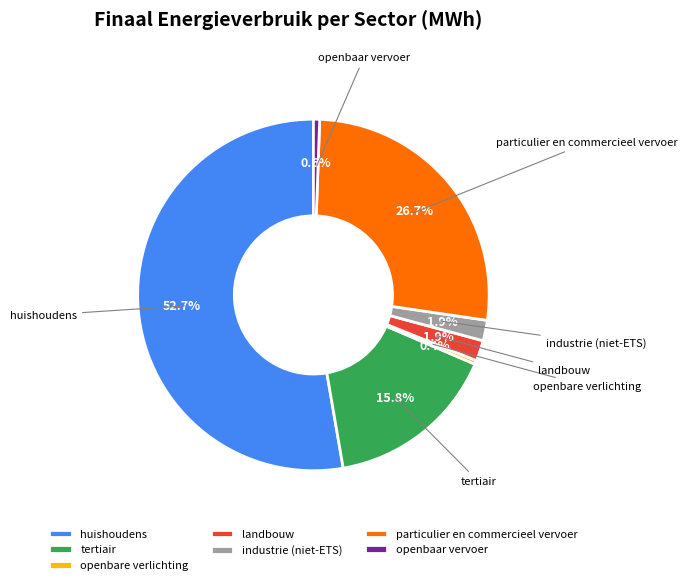

Which has a higher value, particulier en commercieel vervoer or industrie (niet-ETS)?

particulier en commercieel vervoer